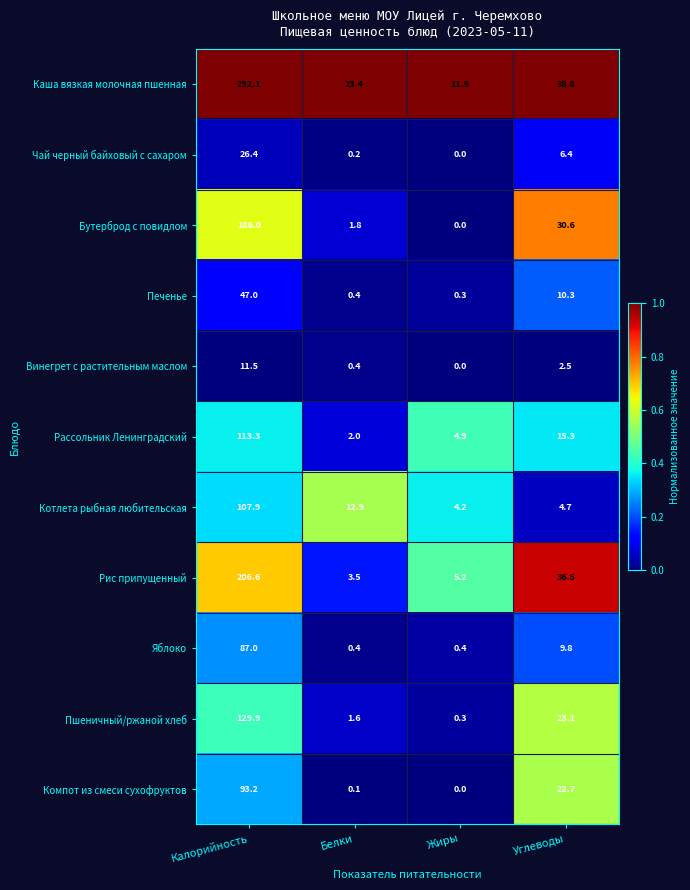

What is the spread (max minus min) of values at Жиры?

11.5